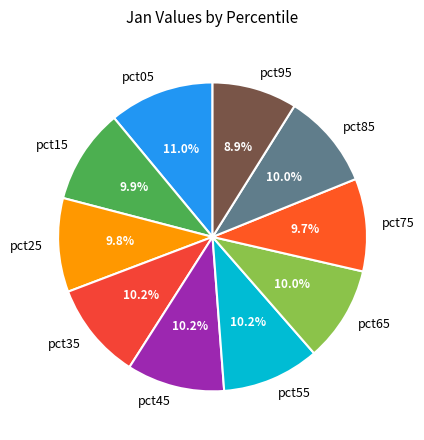

Count the number of slices in the pie.

10